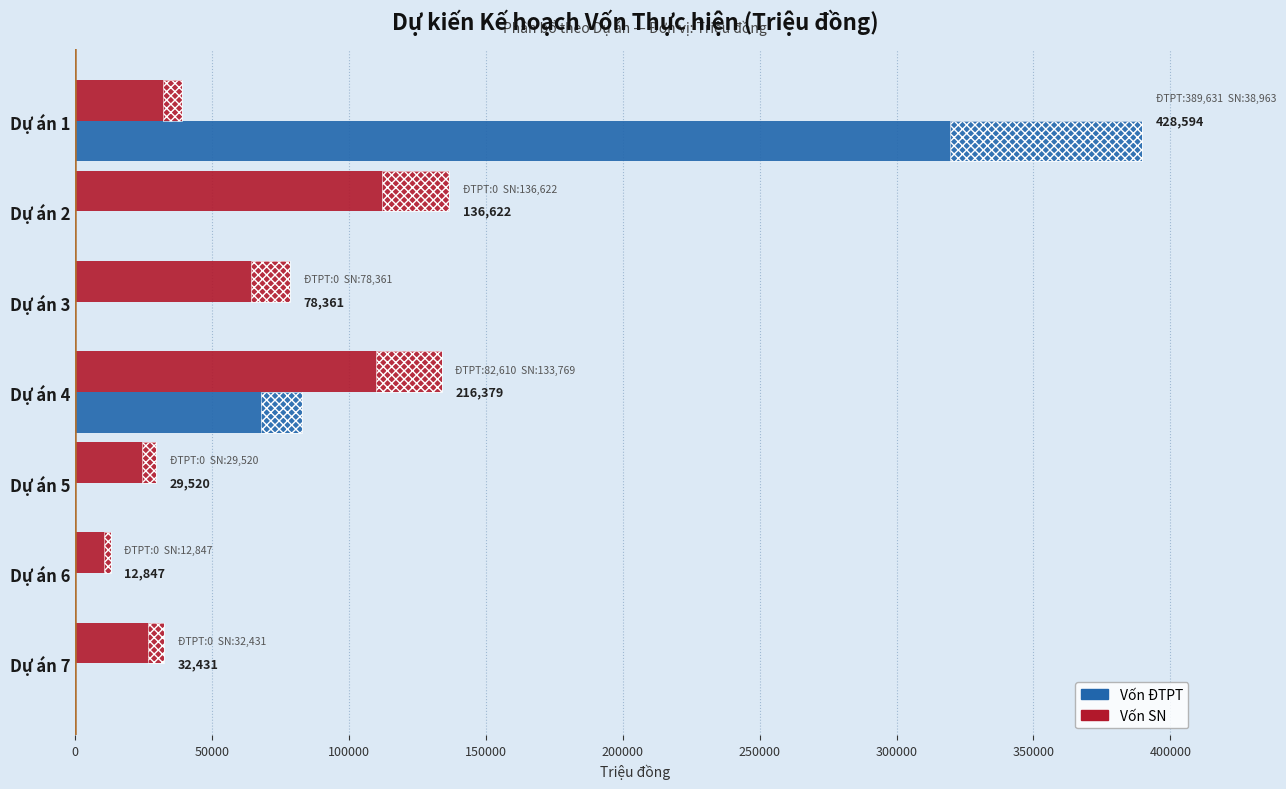

Reading right to left, extract all data points from this chart.

SN: 32431	12847	29520	133769	78361	136622	38963
ĐTPT: 0	0	0	82610	0	0	389631